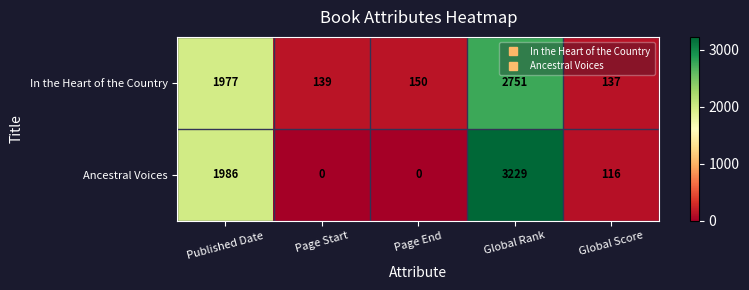

Reading left to right, extract all data points from this chart.

In the Heart of the Country: 1977	139	150	2751	137
Ancestral Voices: 1986	0	0	3229	116